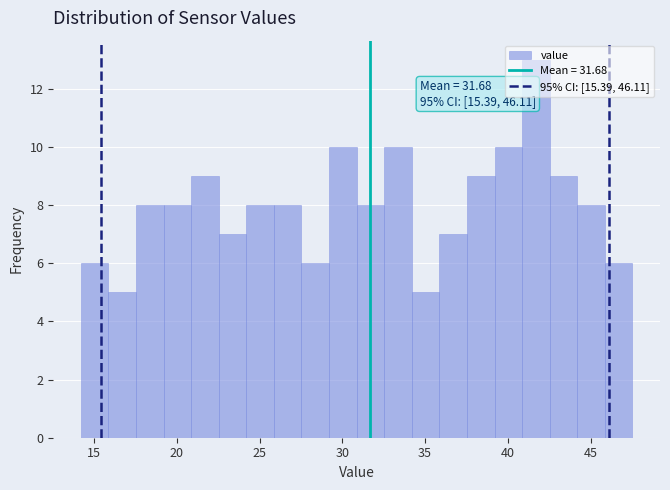

Read against the x-axis, roughly where is the centre of the tallest bar?

41.5